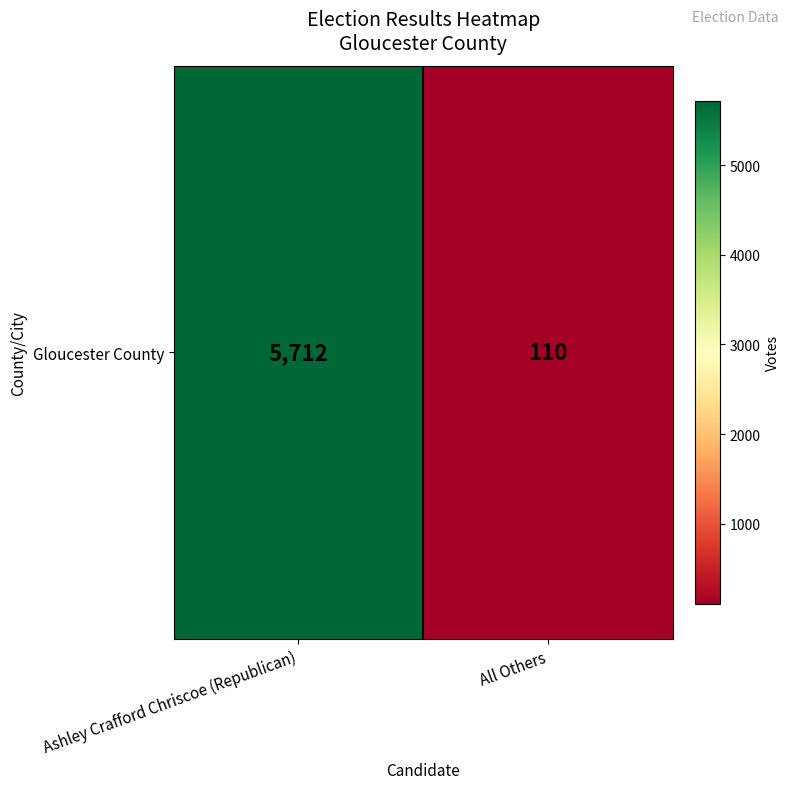

Which has a higher value, All Others or Ashley Crafford Chriscoe (Republican)?

Ashley Crafford Chriscoe (Republican)